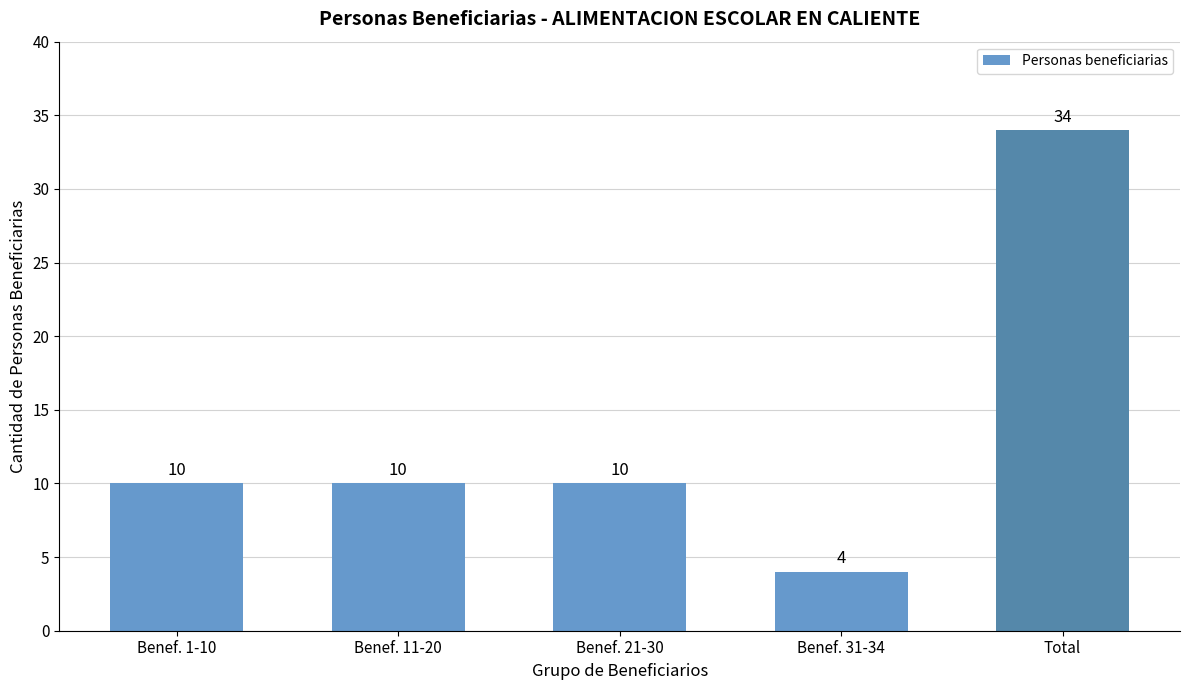

Reading left to right, transcribe all the data shown in this chart.

10	10	10	4	34